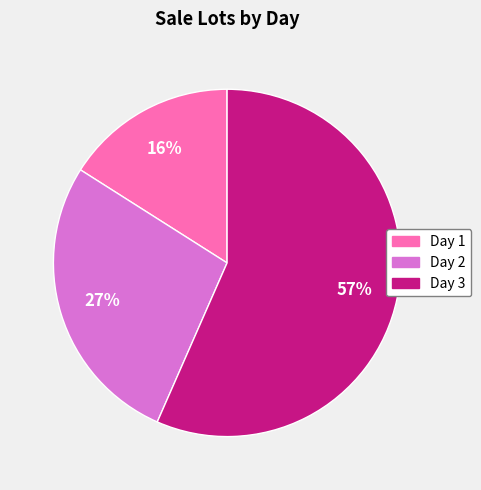

Which slice is the largest?

Day 3